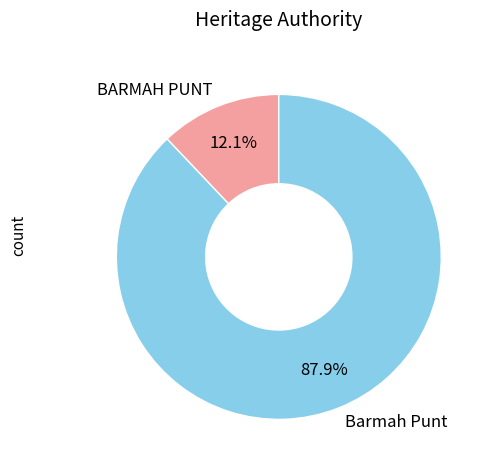

To the nearest percent, what is the difference between the BARMAH PUNT and Barmah Punt slice percentages?

76%